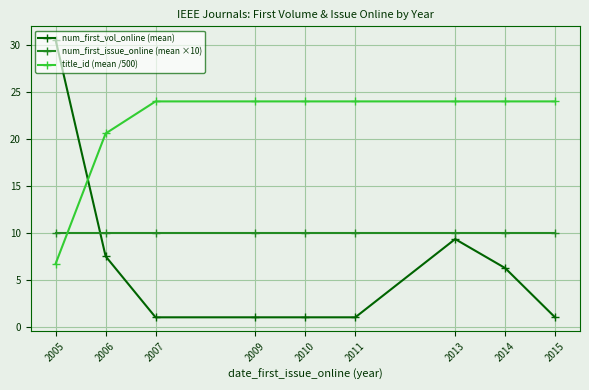

Which category has the highest value in the num_first_vol_online (mean) series?

2005